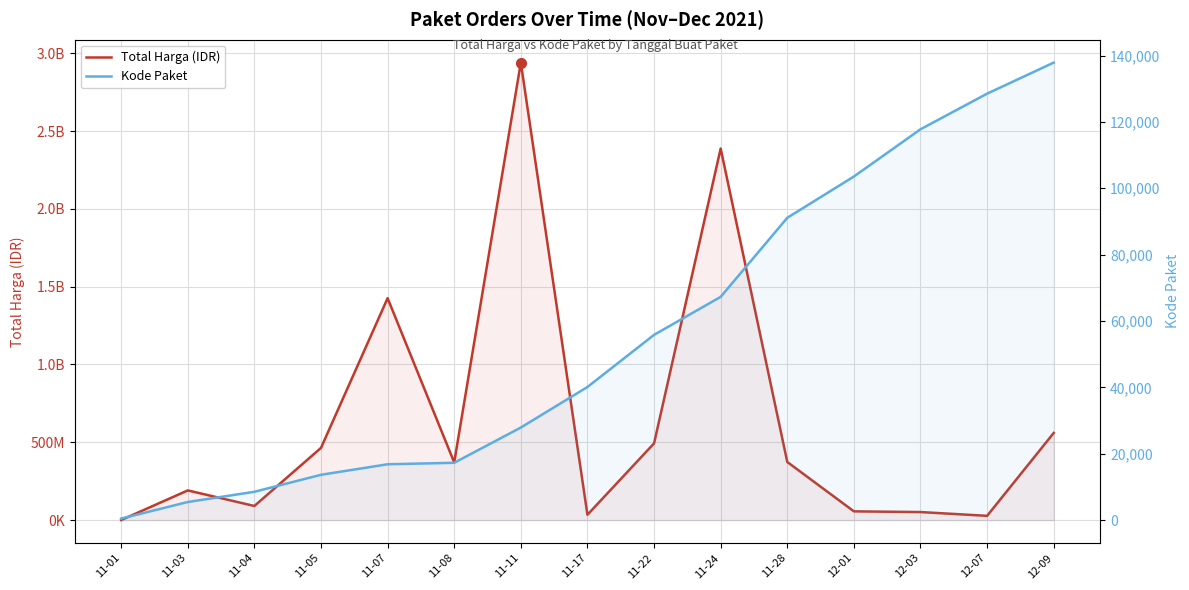

Is it true that Total Harga (IDR) equals 464002100 at 11-05?

True